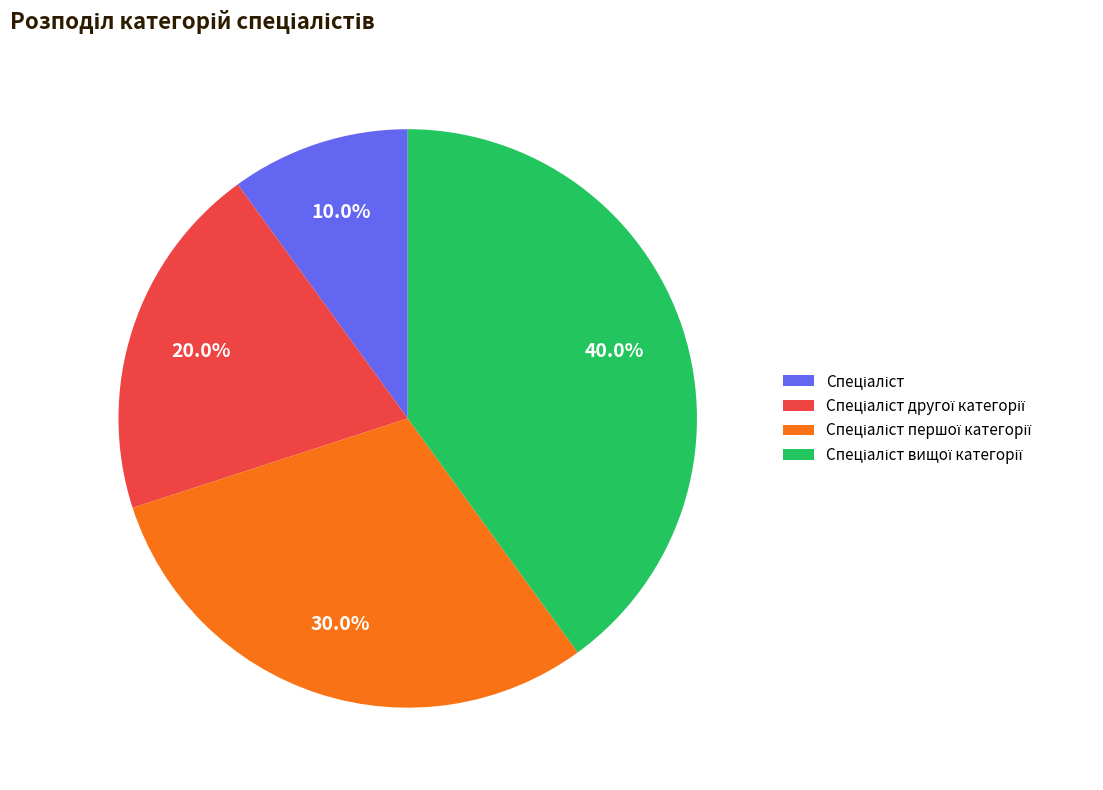

Is there a majority slice in this chart?

No